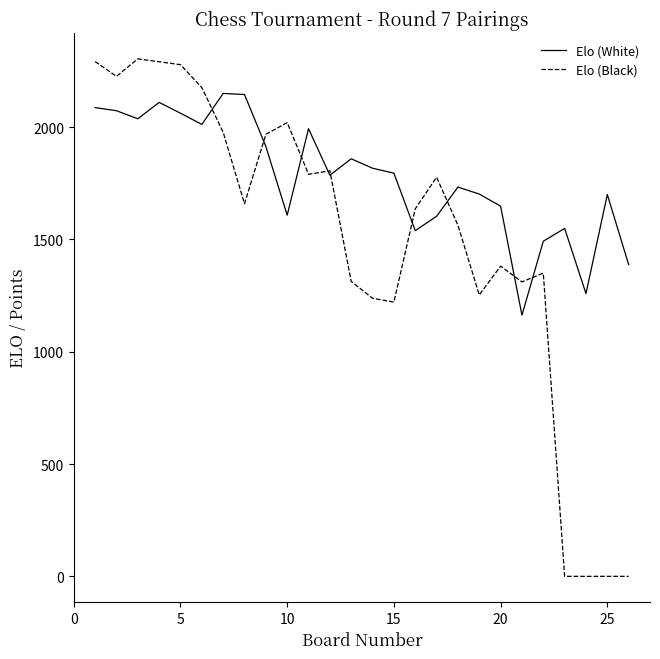

Which series has the largest range (max minus min)?

Elo (Black)